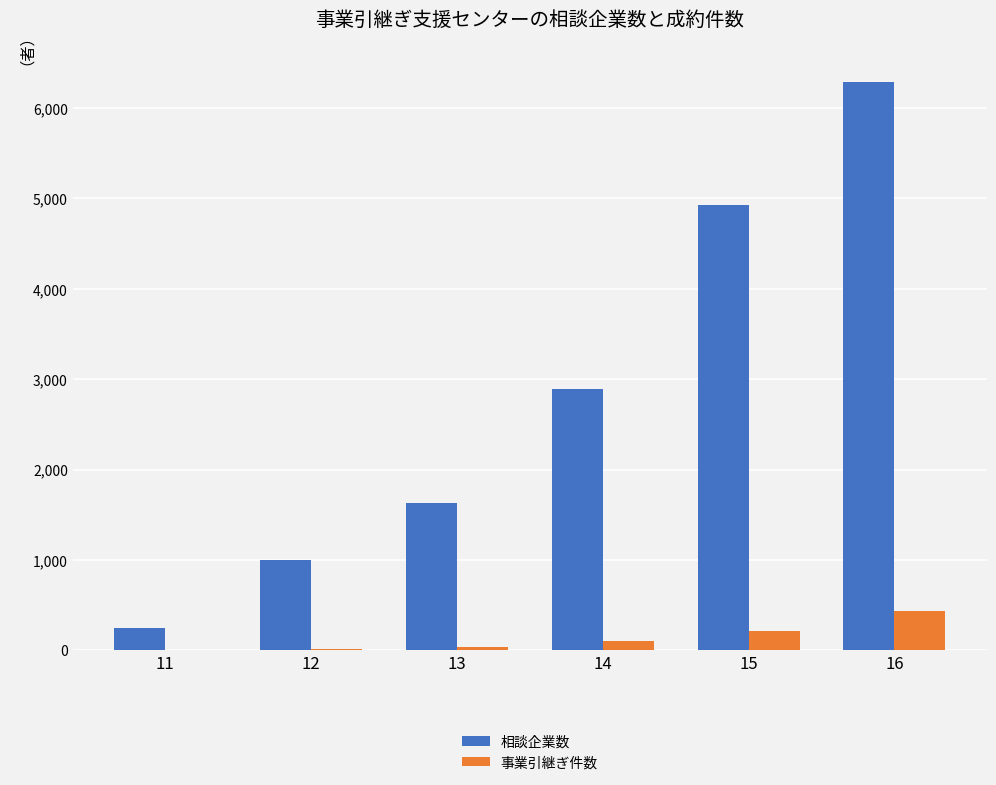

The 相談企業数 series shows 2955 at 15. True or false?

False